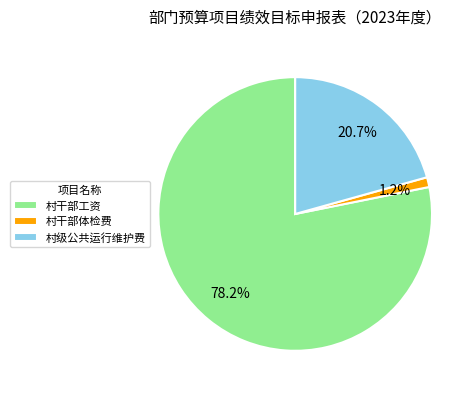

What is the total percentage of 村级公共运行维护费 and 村干部工资?

98.8%